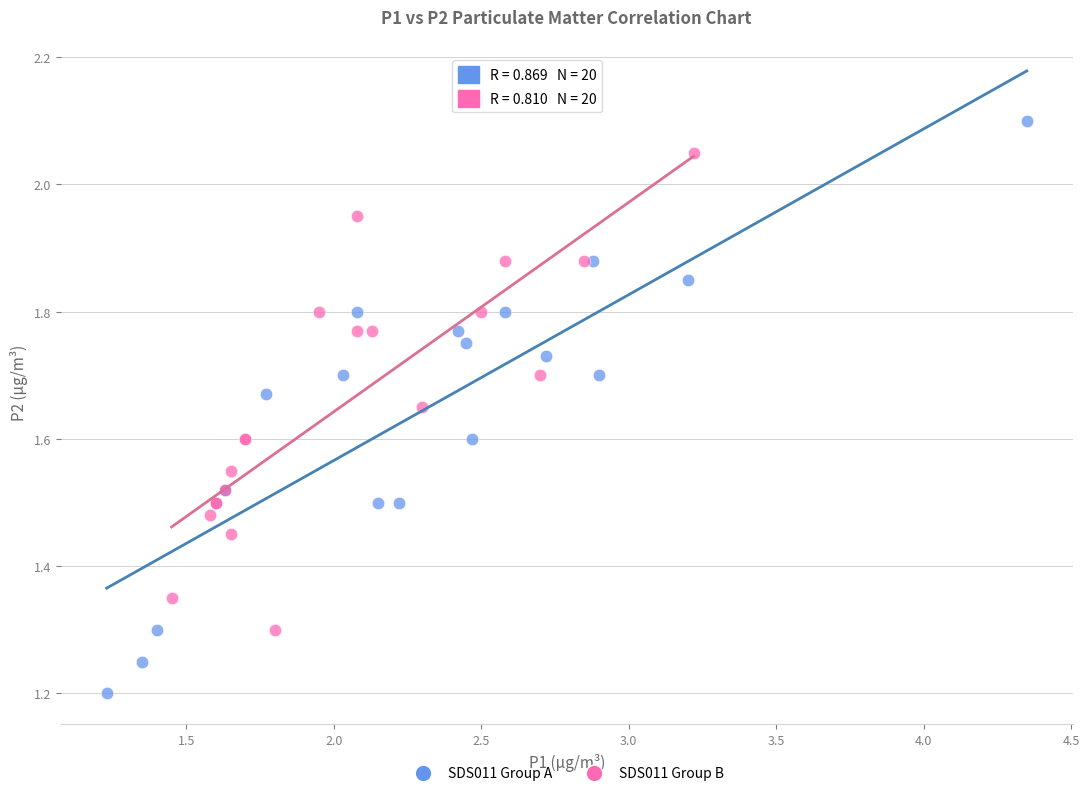

Which series contains the lowest Y value?

SDS011 Group A